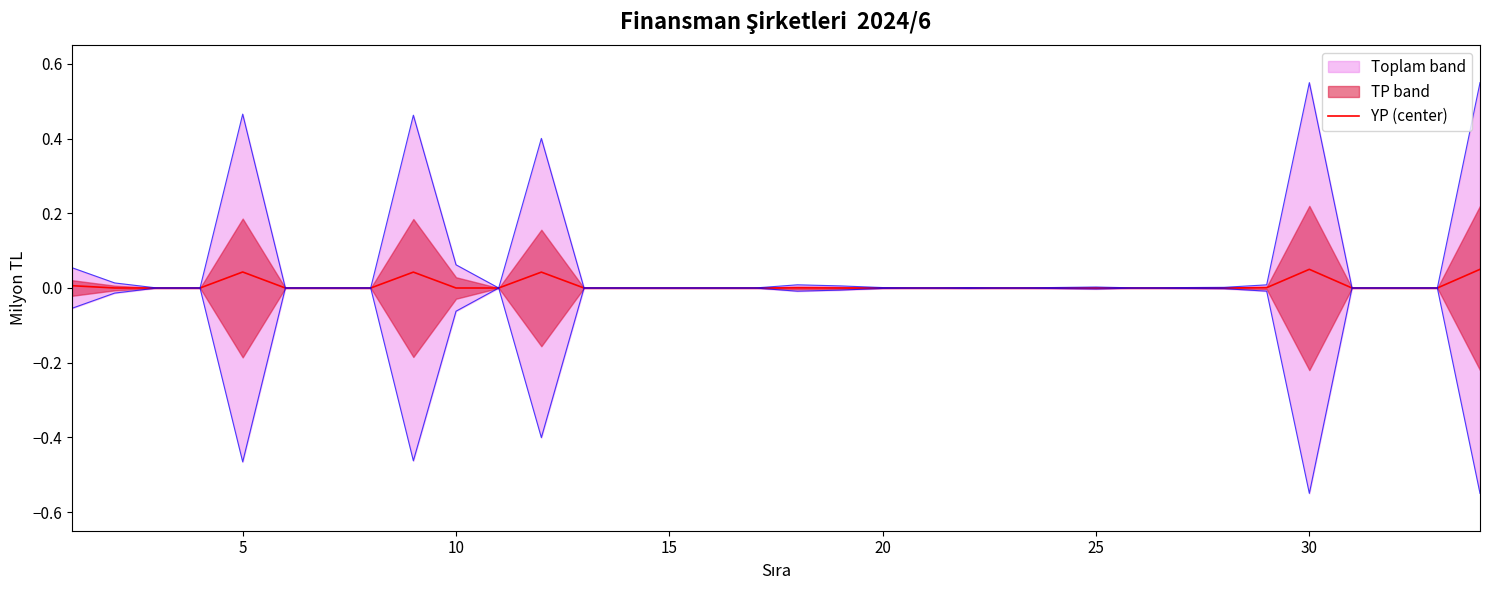

True or false: the data has more than 0 interior local peaks.

True